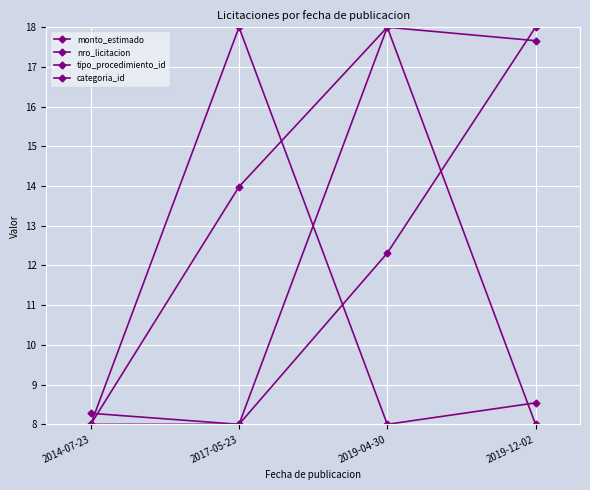

Rank the series by their maximum value, from lowest to highest.

monto_estimado, nro_licitacion, tipo_procedimiento_id, categoria_id